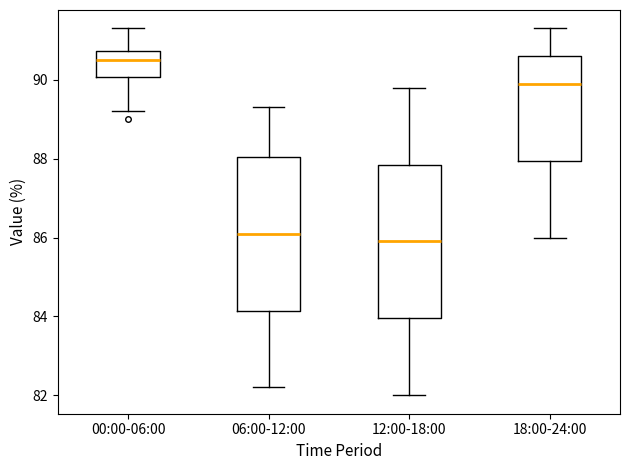

Reading left to right, transcribe this box plot: for each box, give where its median line is, the range the box spans, and where its two whiskers end, as read against the y-axis. The values are not printed on the chart, so give them approximately, as read against the axis.

00:00-06:00: median 90.6, box 90.0 to 90.8, whiskers 89.2 to 91.4
06:00-12:00: median 86.2, box 84.2 to 88.0, whiskers 82.2 to 89.4
12:00-18:00: median 86.0, box 84.0 to 87.8, whiskers 82.0 to 89.8
18:00-24:00: median 90.0, box 88.0 to 90.6, whiskers 86.0 to 91.4